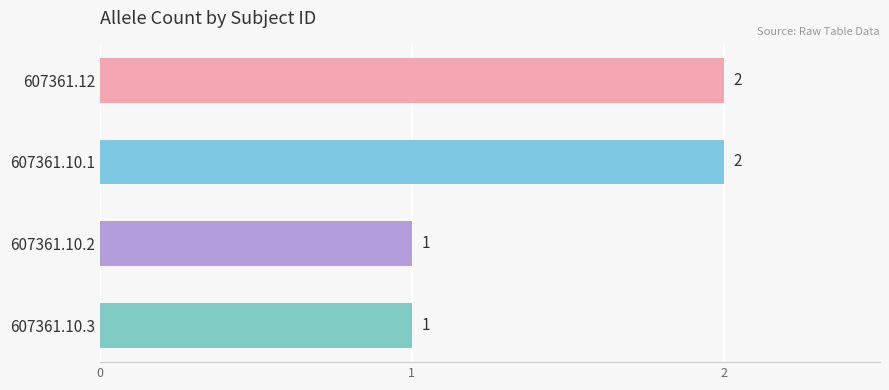

True or false: the data shows 1 at 607361.10.3.

True